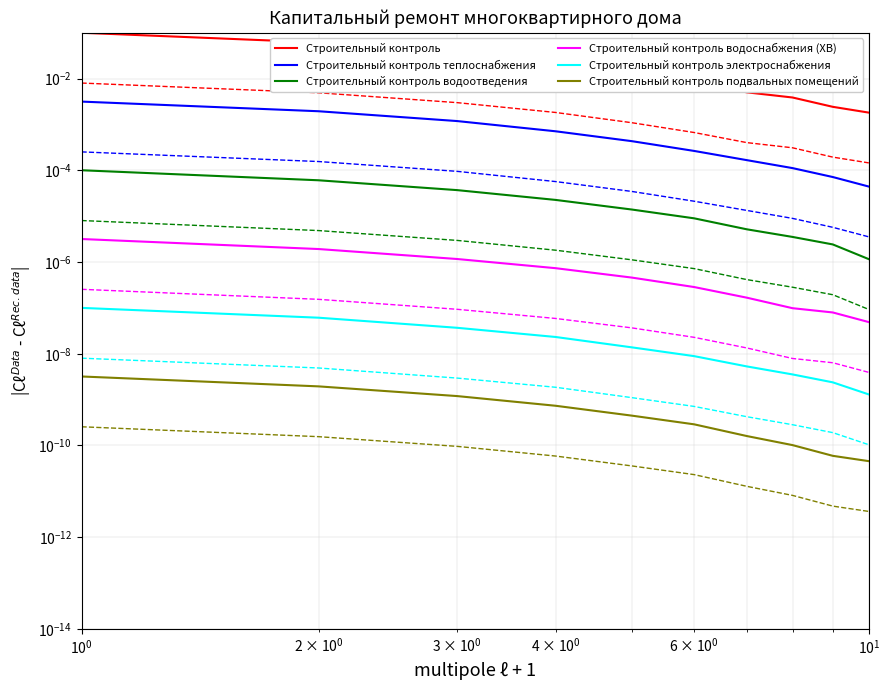

Is the value of Строительный контроль электроснабжения at $\mathdefault{10^{0}}$ greater than the value of Строительный контроль at $\mathdefault{10^{1}}$?

No